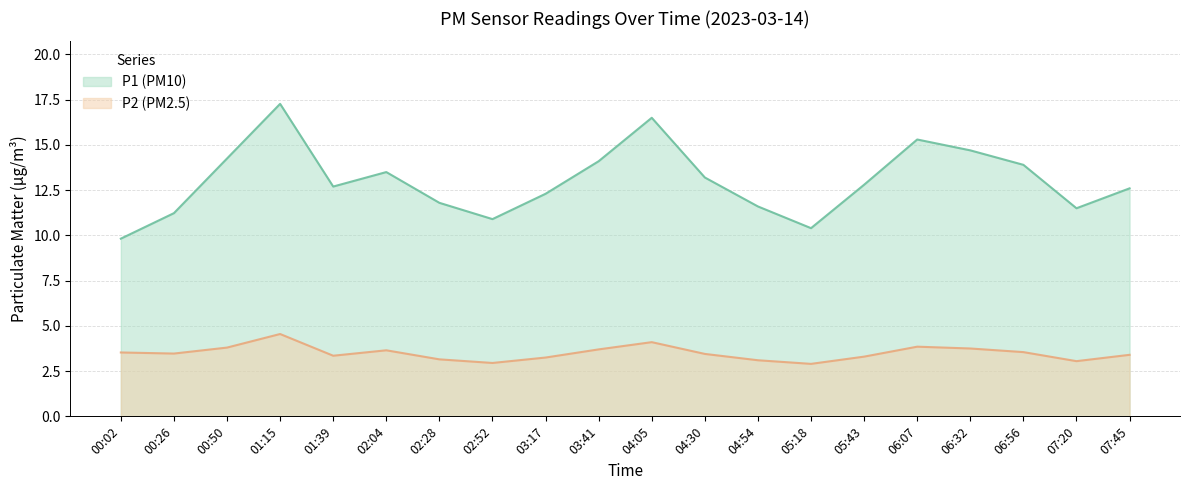

What is the average value of the P1 series?

13.0